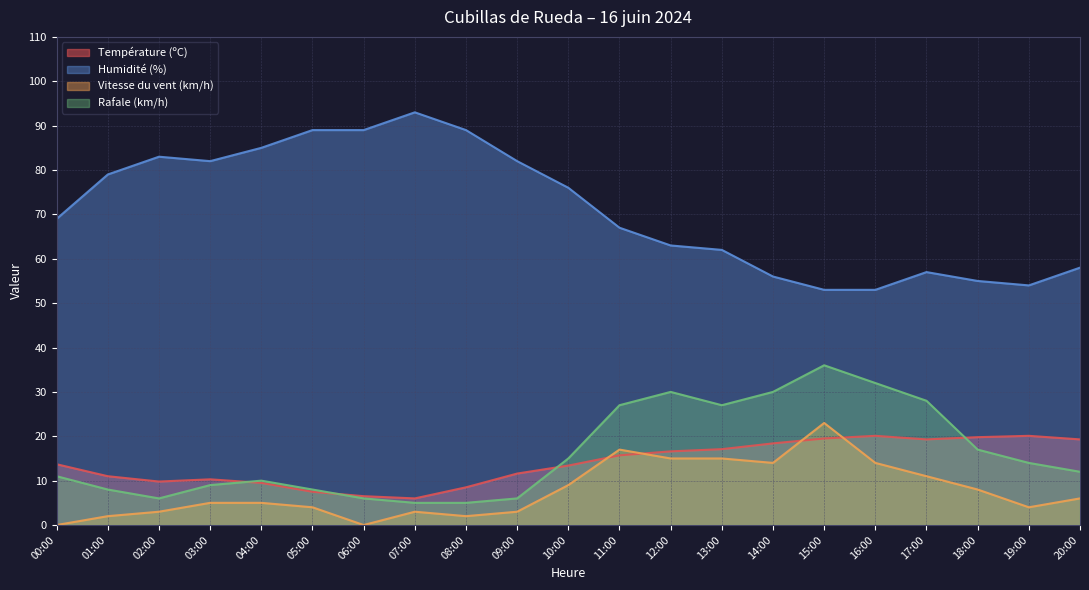

What is the value of the Rafale (km/h) point at the 14th from the left?

27.0